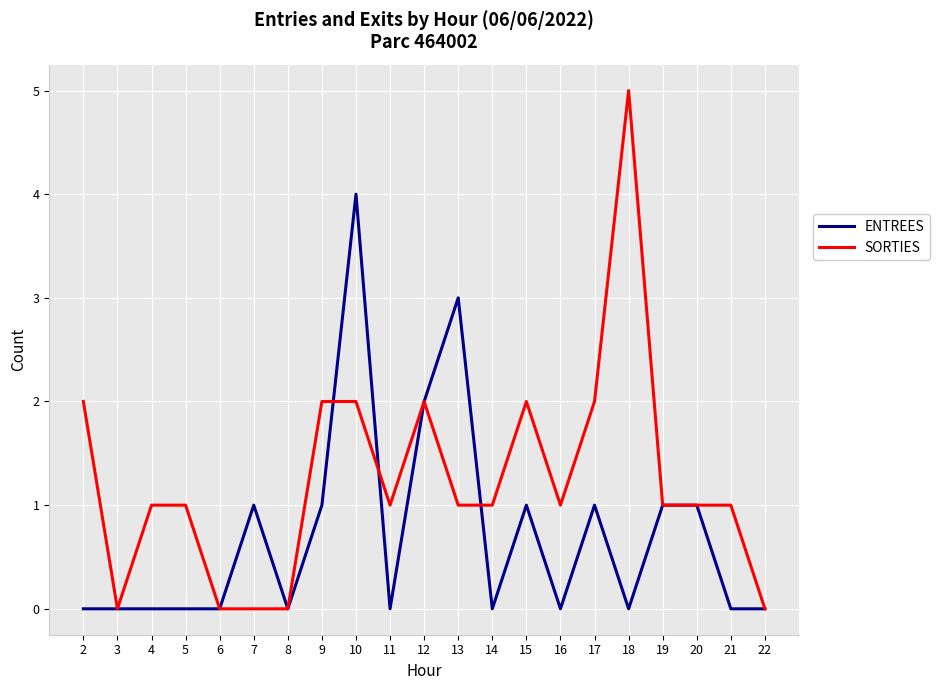

True or false: SORTIES and ENTREES cross at least once.

True